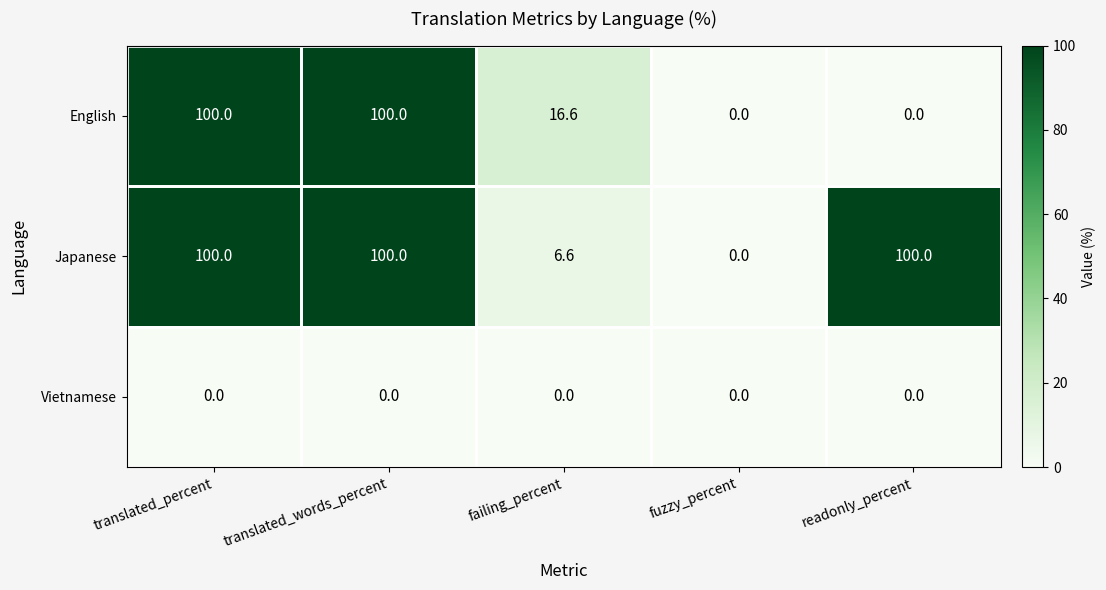

At how many categories does at least one series exceed 40?

3